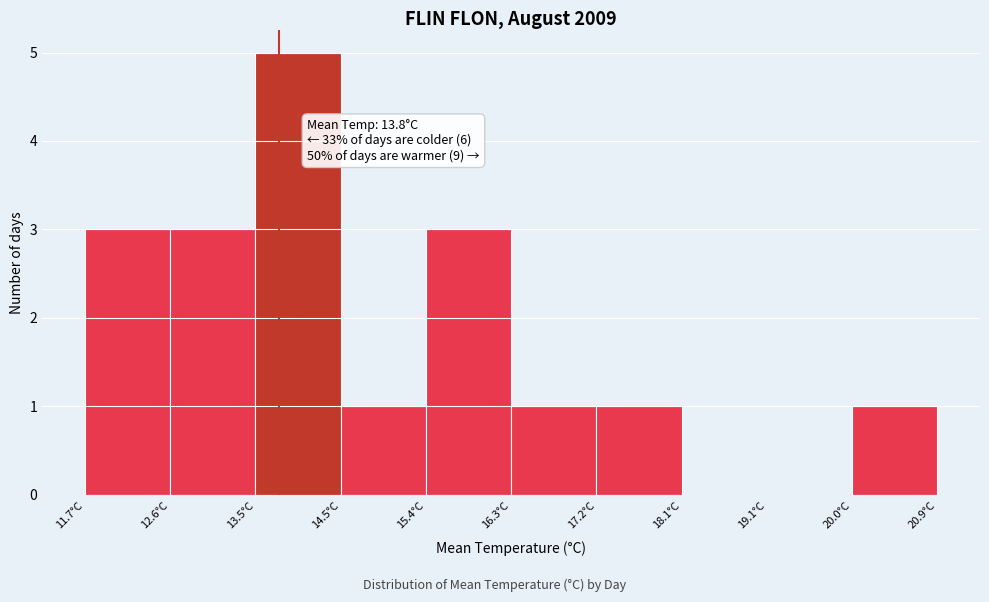

Which range on the x-axis has the tallest bar?

13.54 to 14.46